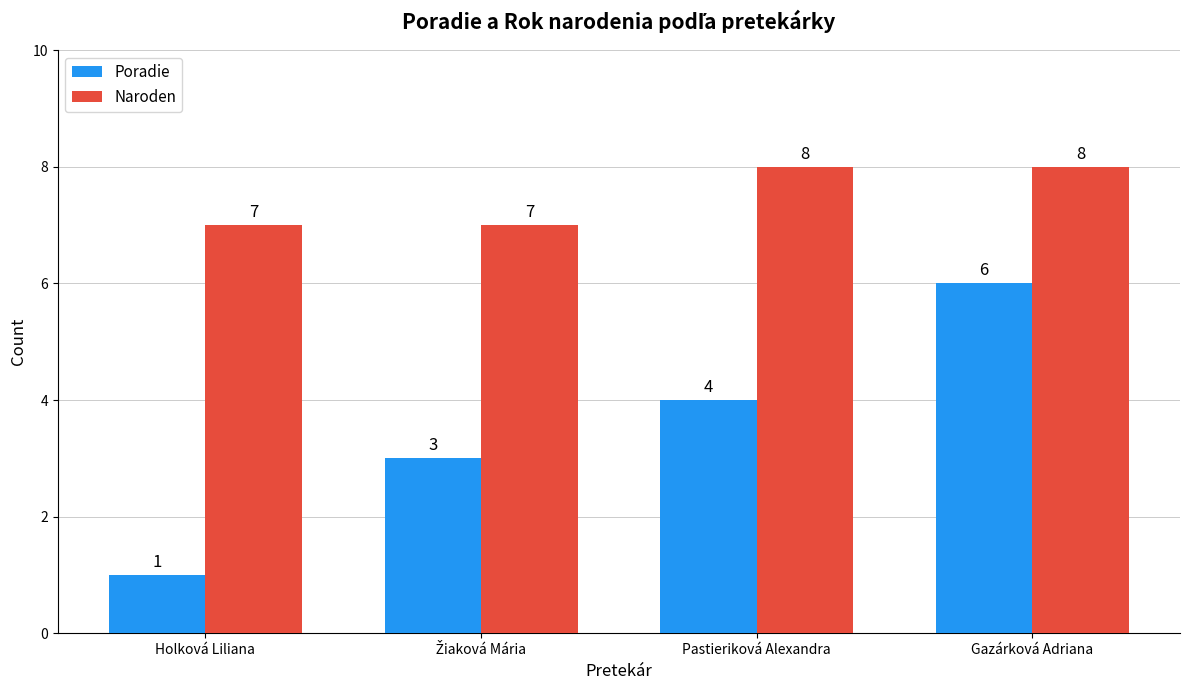

At how many categories does at least one series exceed 2?

4